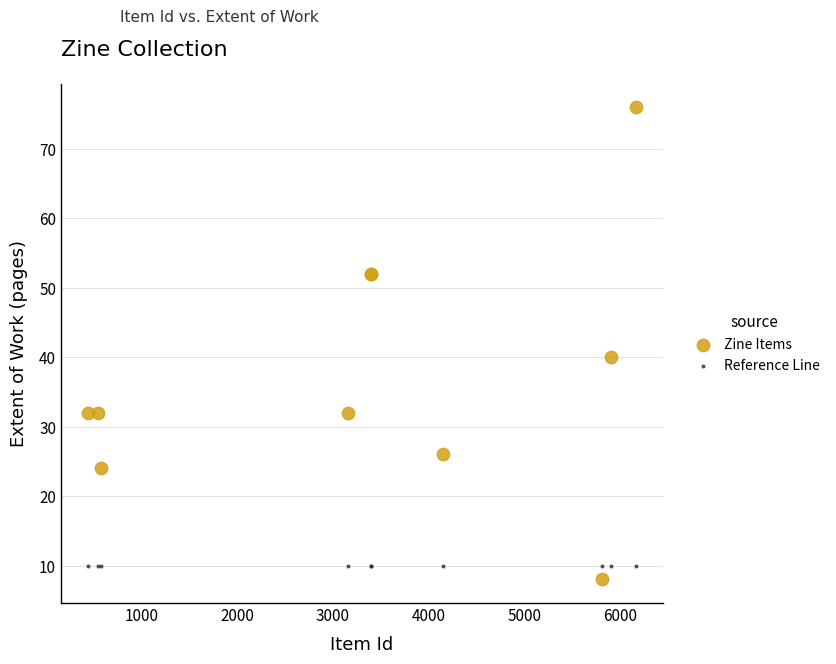

In the Zine Items series, what Y value is closest to 42?

40